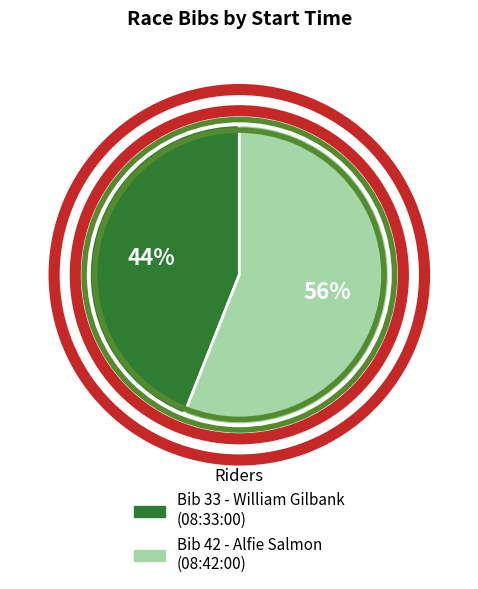

True or false: 08:33:00 accounts for 44% of the total.

True